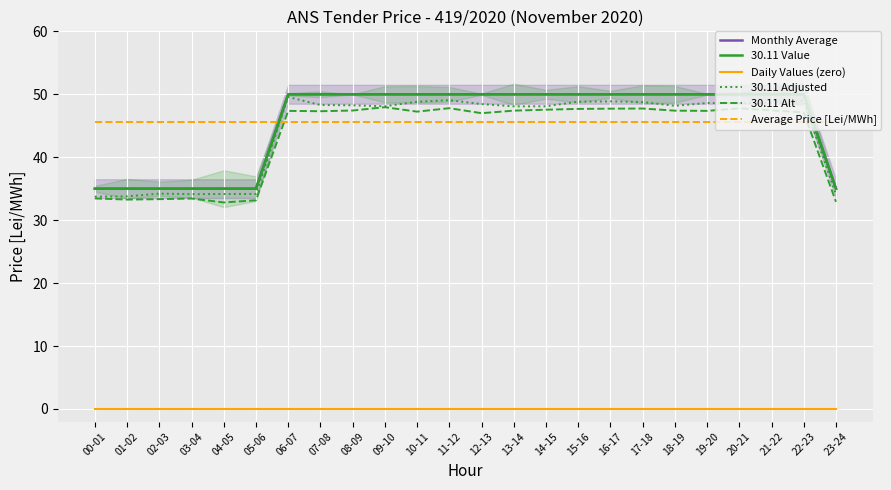

Is it true that Daily Values (zero) equals 0.0 at 22-23?

True